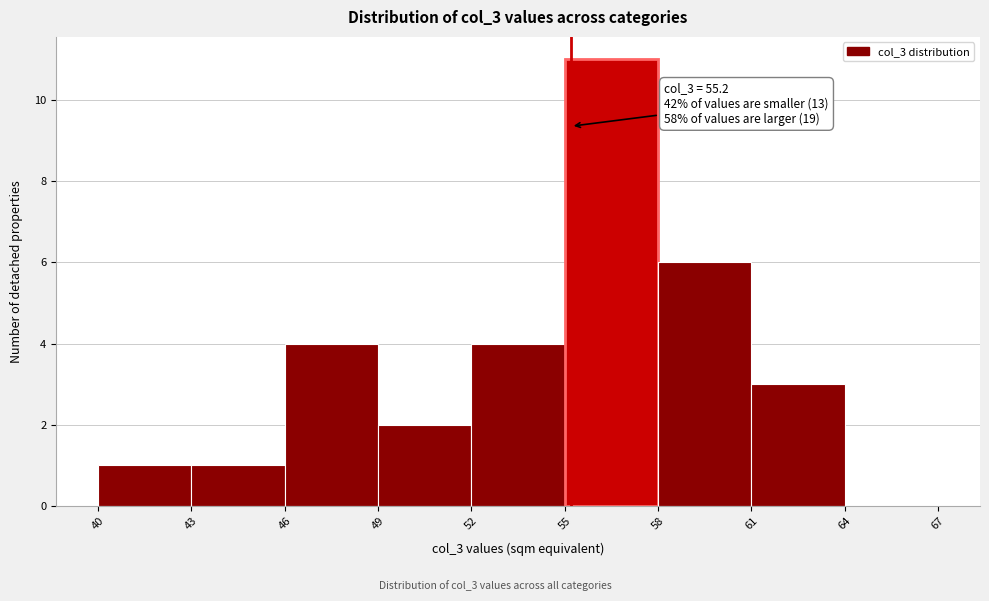

Over which range of the x-axis is the bar tallest?

55 to 58